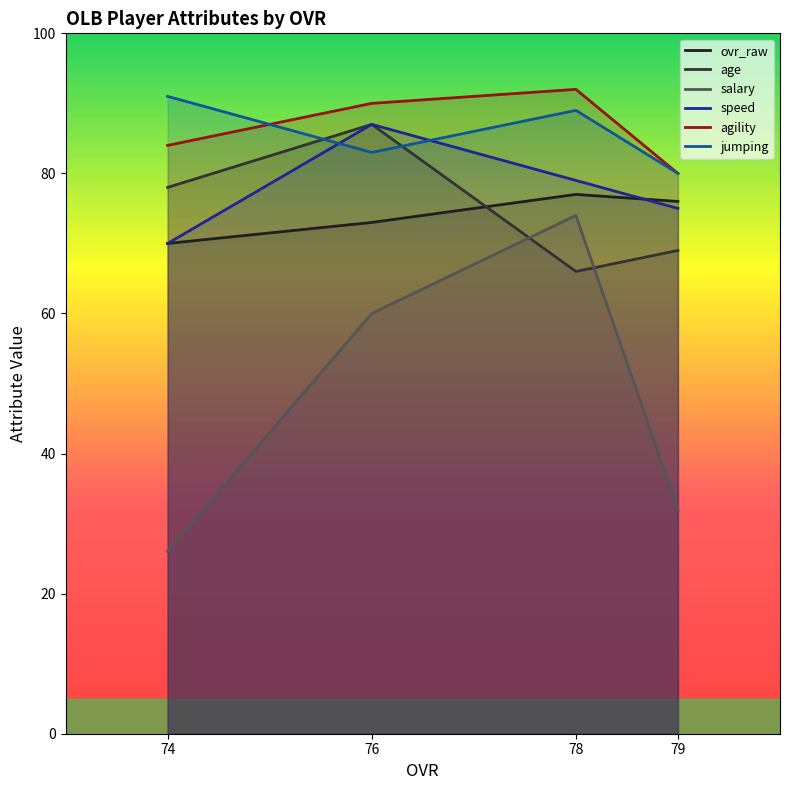

Is the value of salary at 78 greater than the value of agility at 79?

No